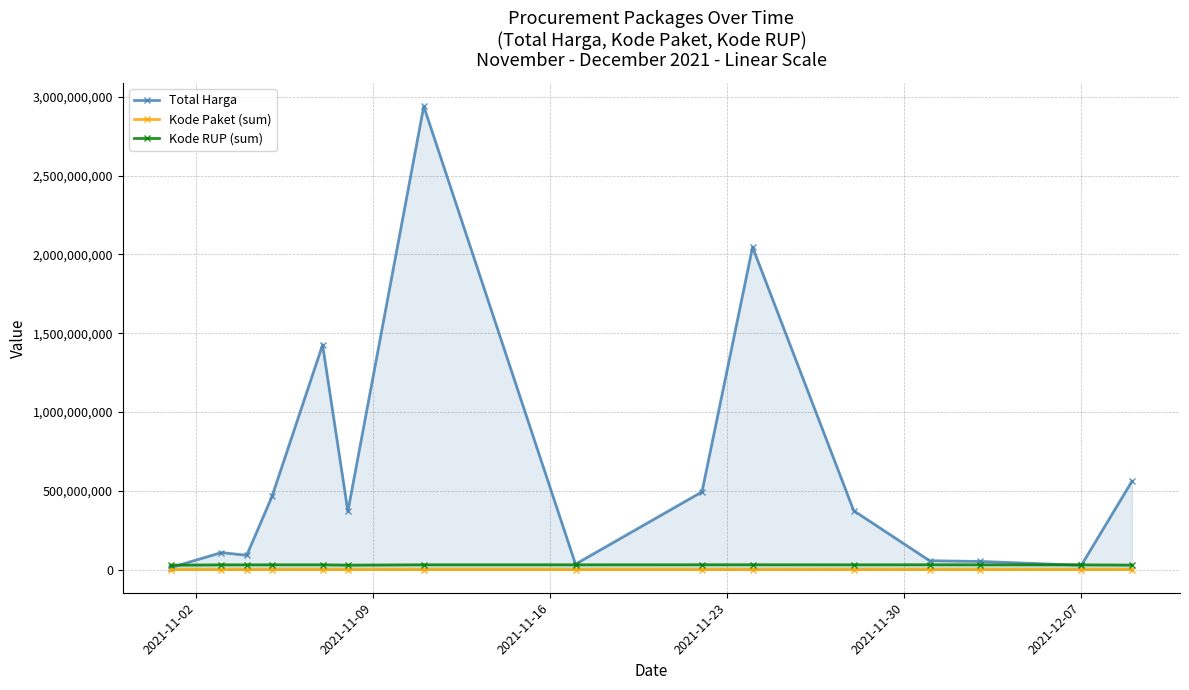

What is the average value of the Total Harga series?

603494519